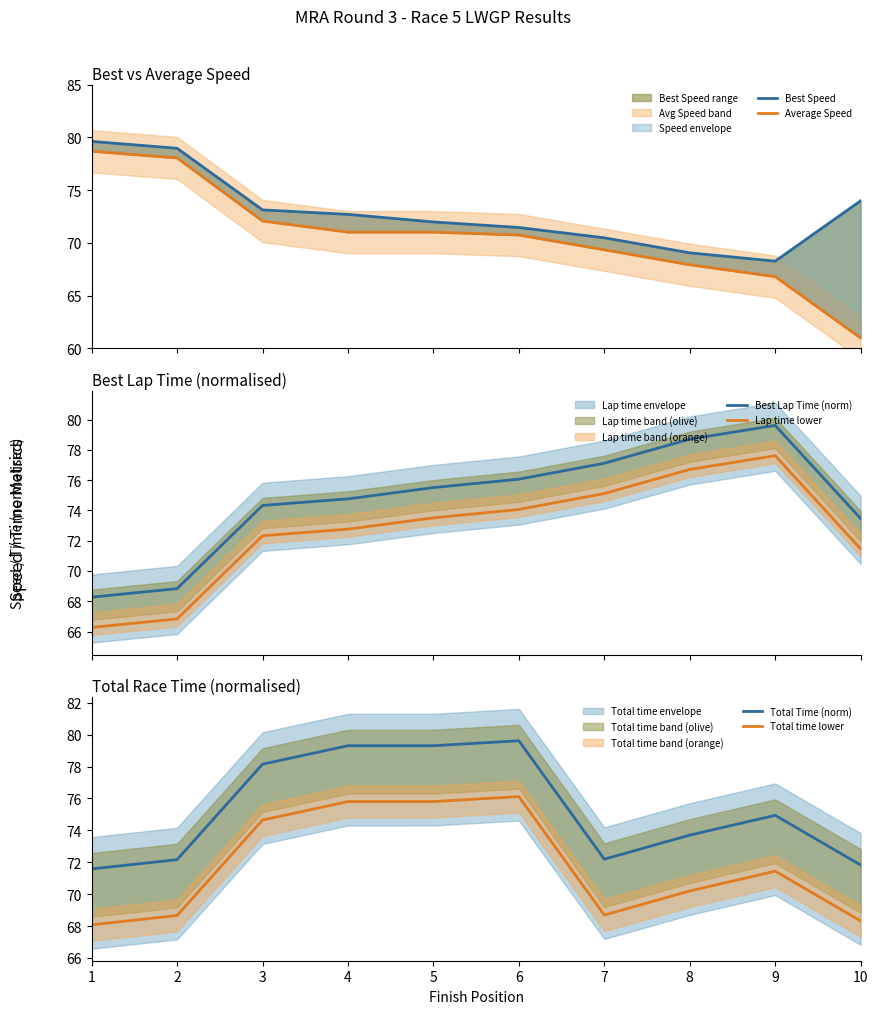

Which series changed the most between 5 and 6?

Best Lap Time (norm)